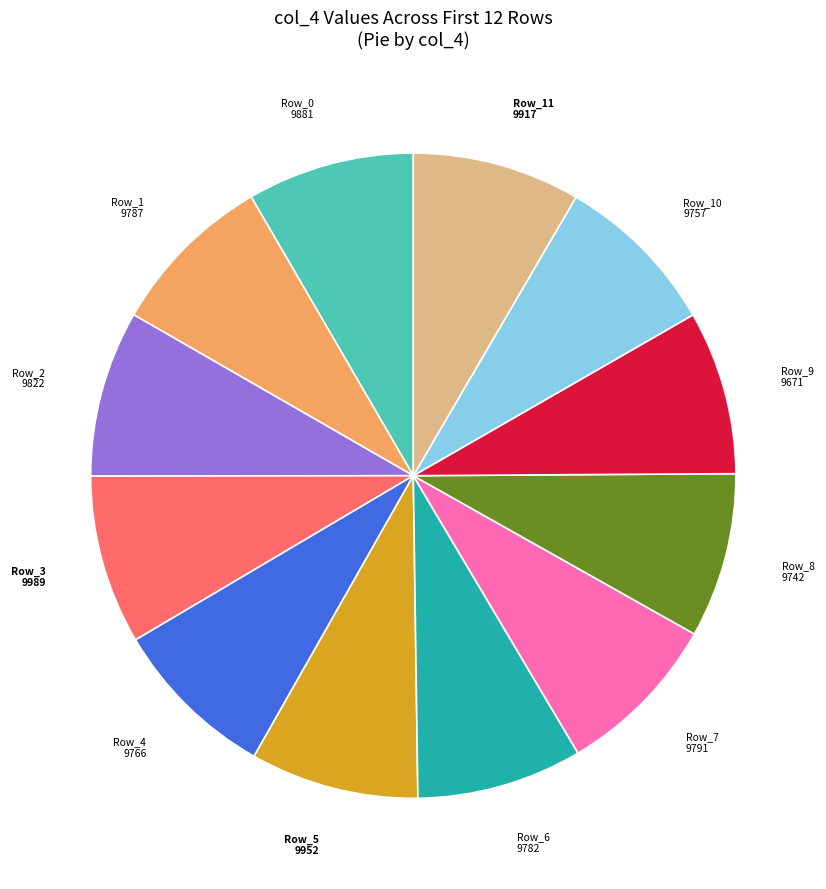

The Row_0 slice represents 8% of the pie. True or false?

True